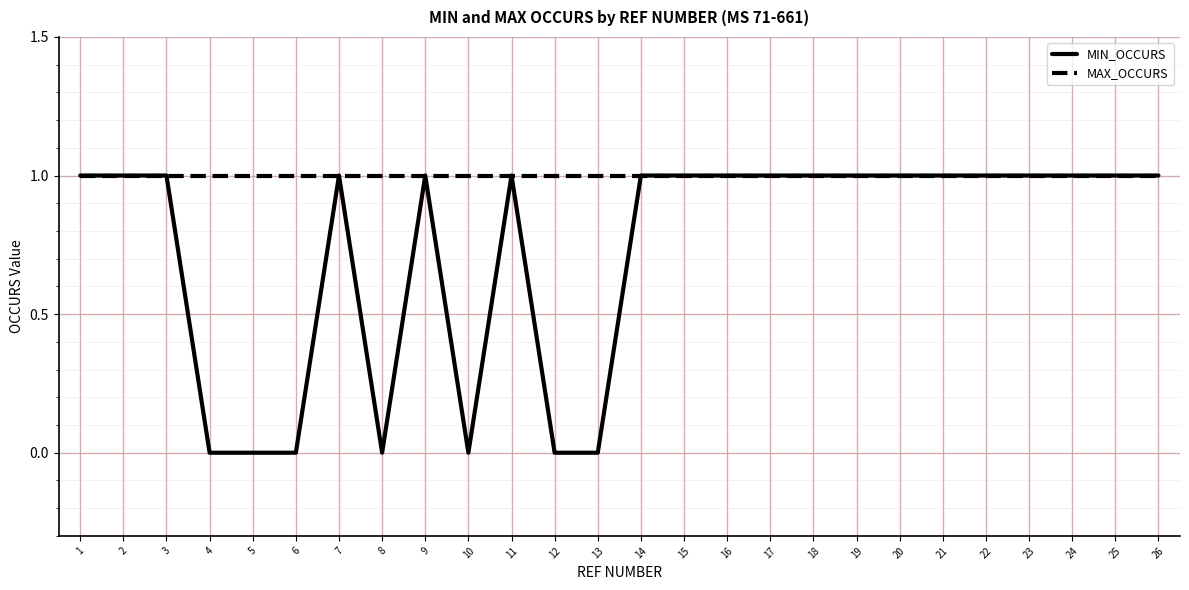

How many MIN_OCCURS values are between 0 and 1?

26